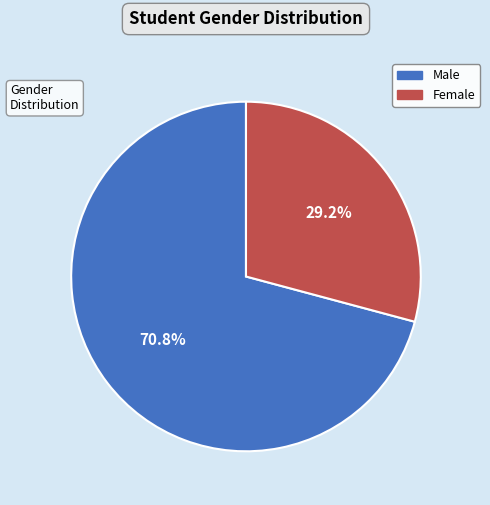

To the nearest percent, what is the average slice percentage?

50%